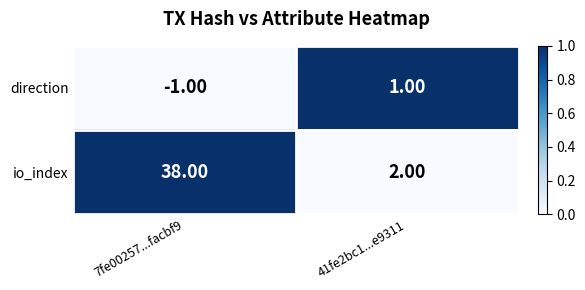

At how many categories does at least one series exceed 0?

2